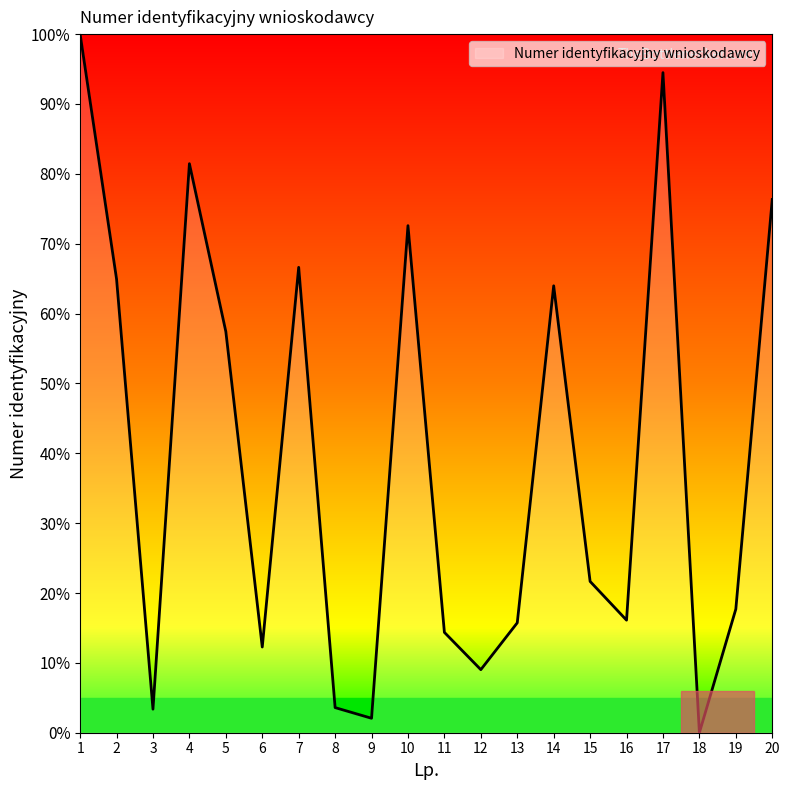

The chart shows a value of 22.7 at 10. True or false?

False